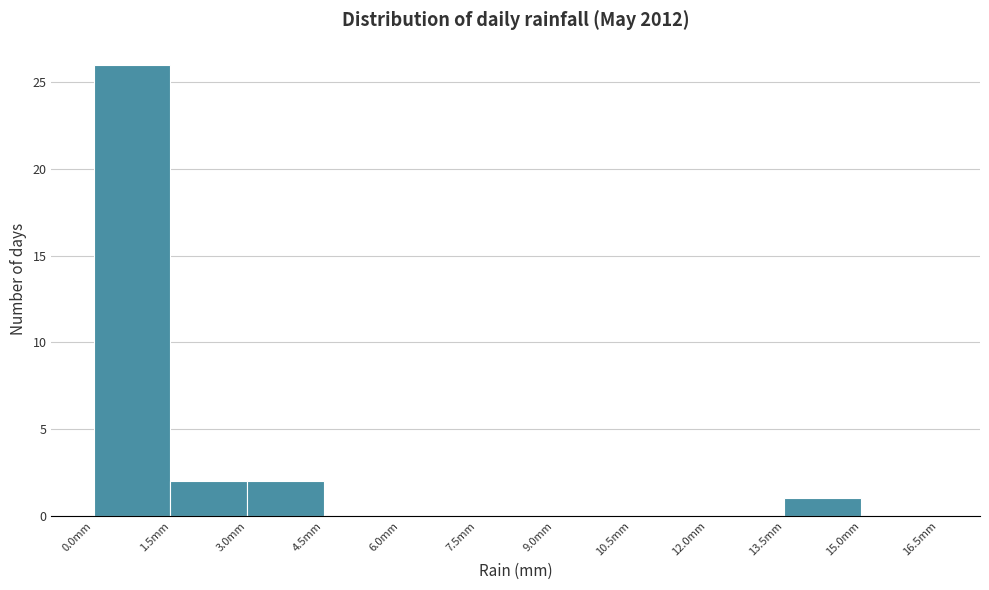

What is the height of the bar covering 13.5 to 15.0 on the x-axis? Neither the bar edges nor the heights are printed on the chart, so give them approximately, as read against the axes.

1